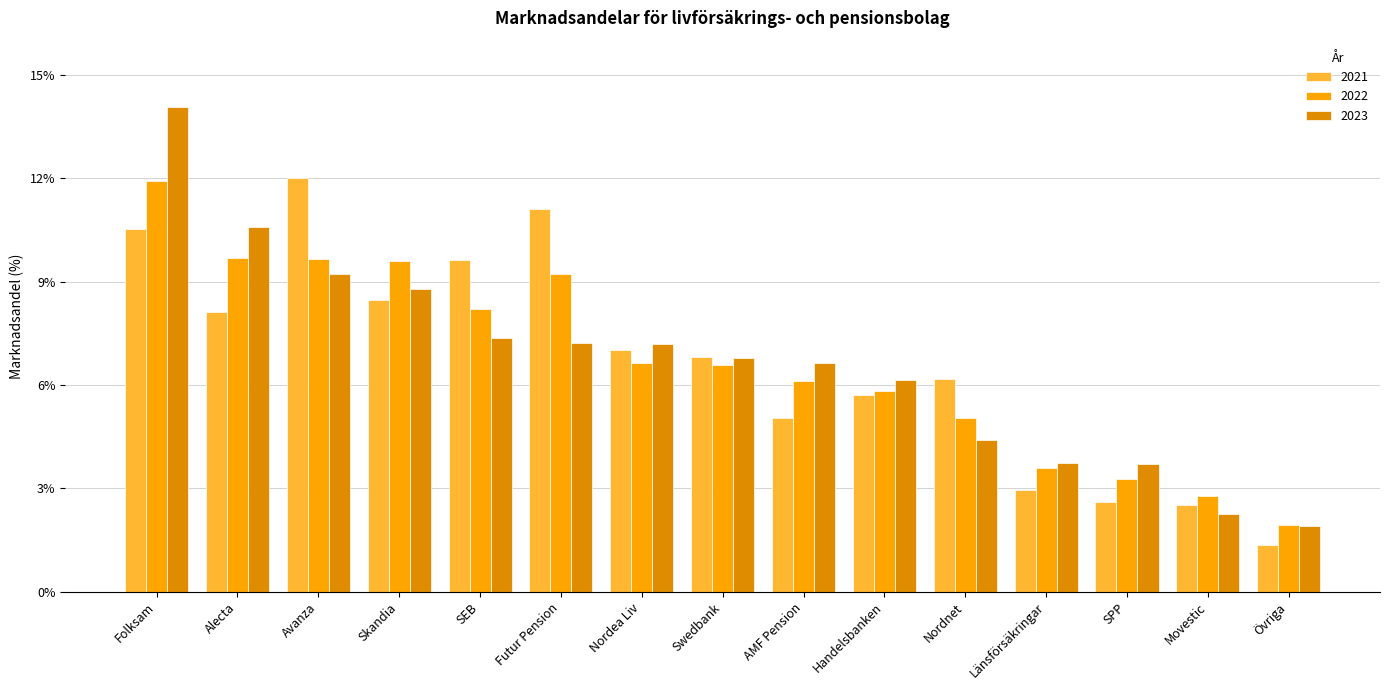

Between Alecta and SEB, which series saw the biggest shift?

2023